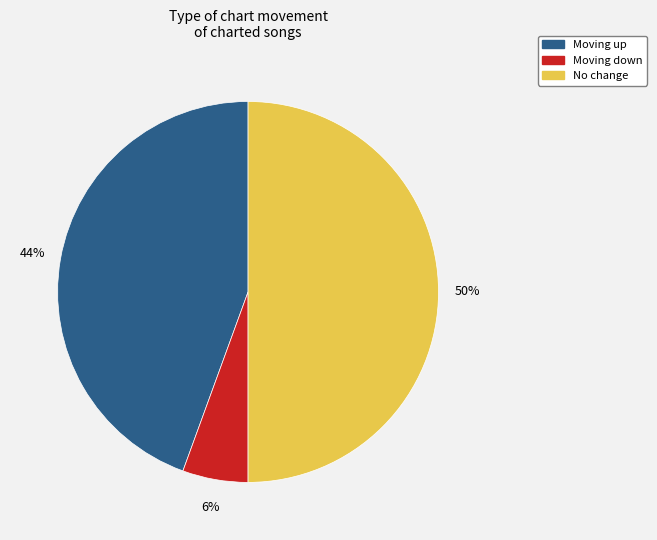

To the nearest percent, what is the average slice percentage?

33%